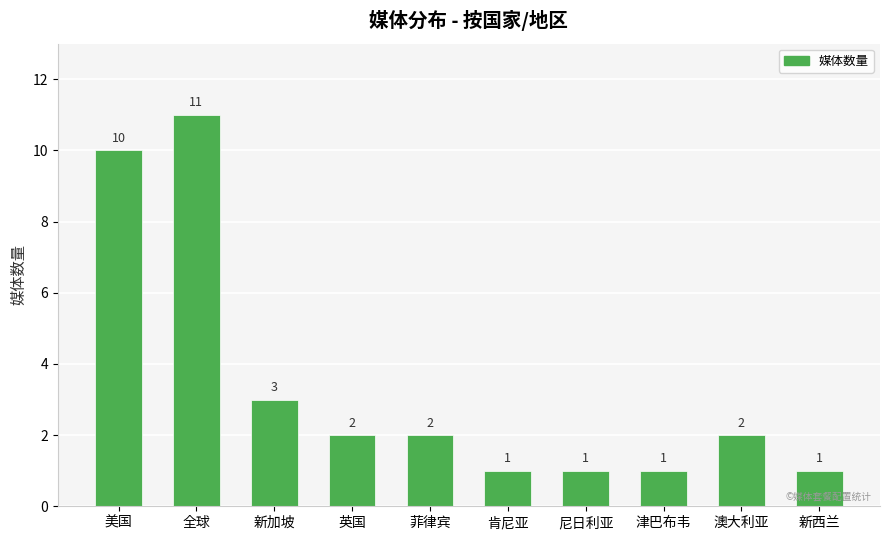

Reading right to left, extract all data points from this chart.

新西兰=1	澳大利亚=2	津巴布韦=1	尼日利亚=1	肯尼亚=1	菲律宾=2	英国=2	新加坡=3	全球=11	美国=10